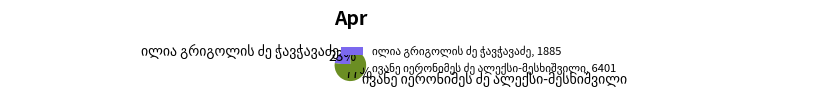

To the nearest percent, what is the average slice percentage?

50%